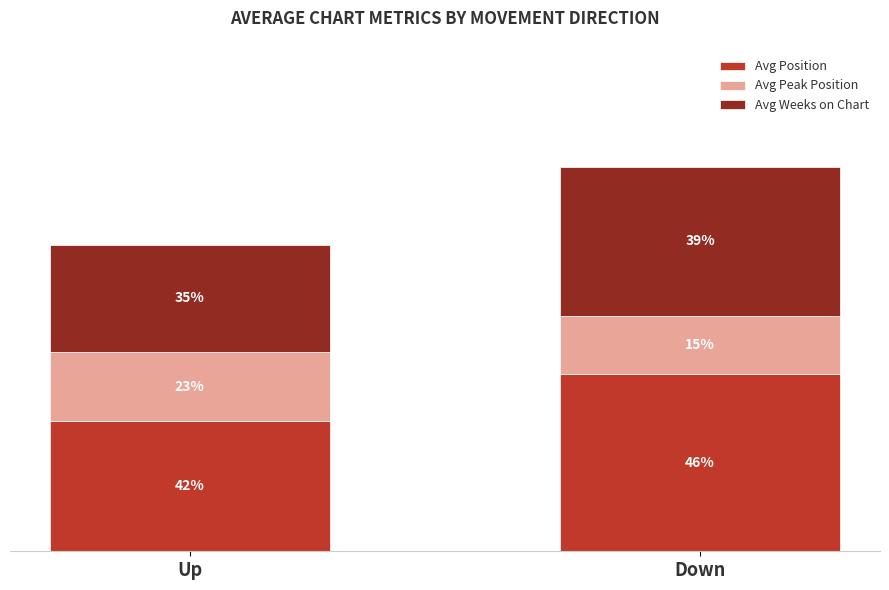

Does the chart contain stacked bars?

Yes